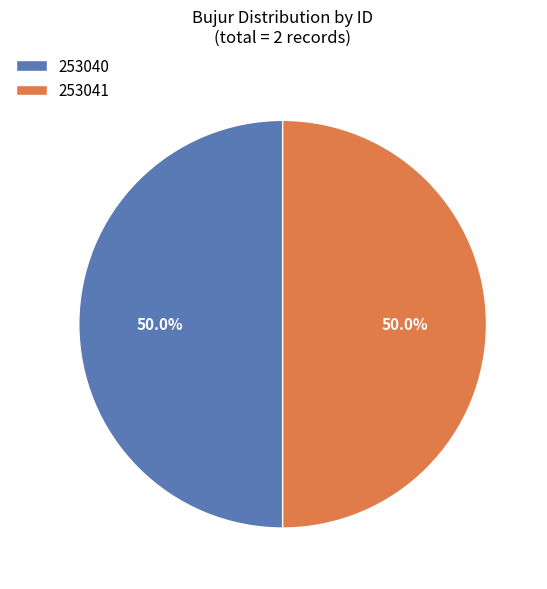

What is the total percentage of 253040 and 253041?

100.0%